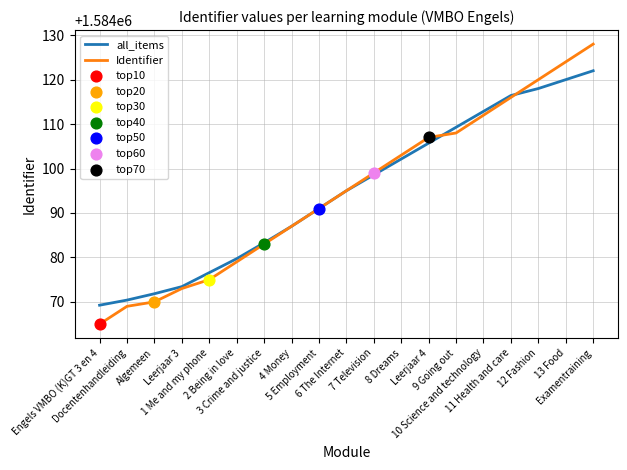

Which series has the widest spread of values?

Identifier